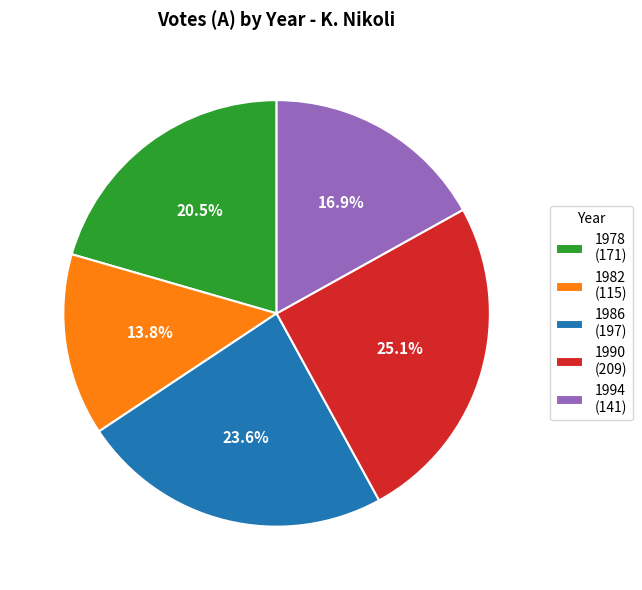

What is the ratio of the value at 1986 to the value at 1994?

1.4